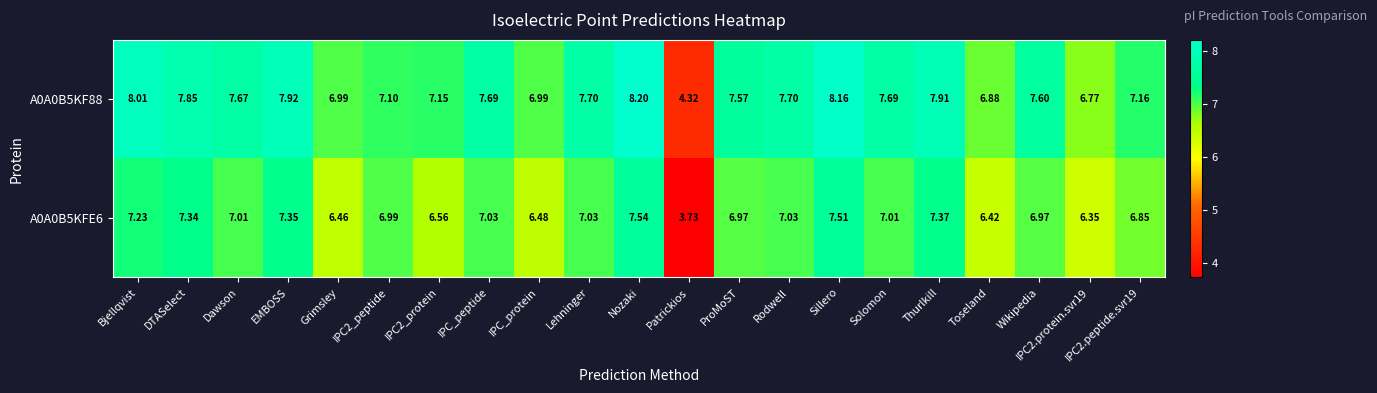

How many distinct data groups are displayed?

2